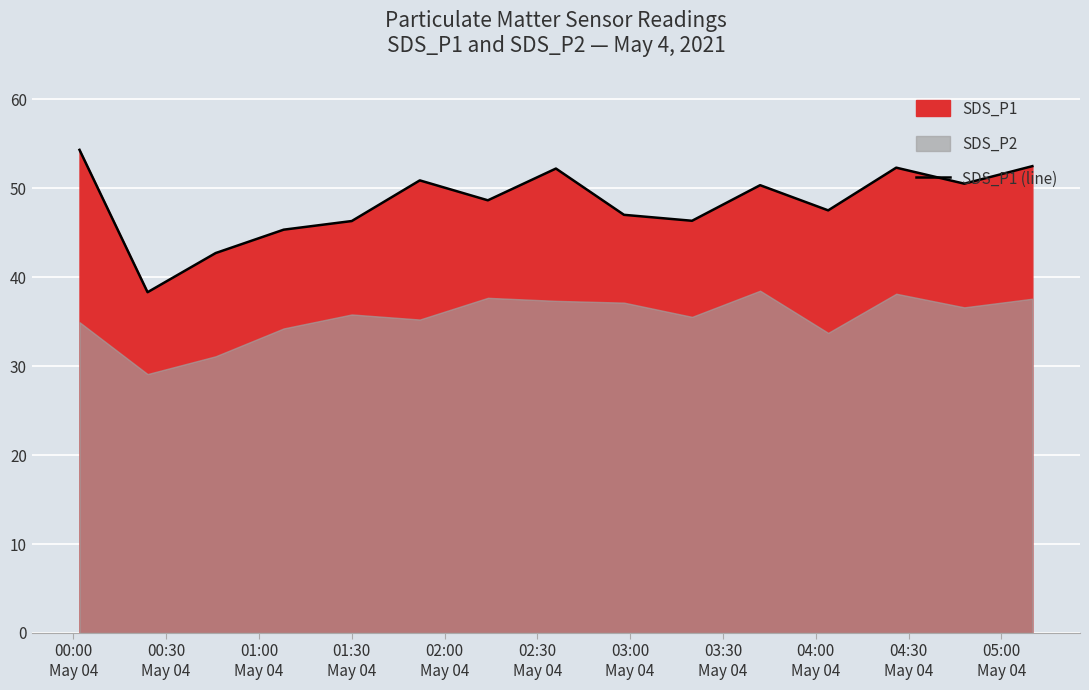

What is the lowest value of the SDS_P1 (line) series?

38.3